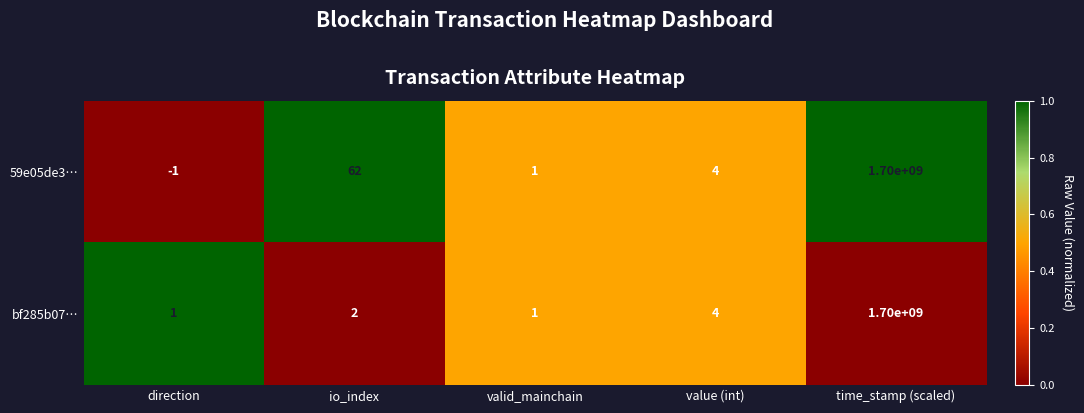

What is the sum of the 59e05de3… values at value (int) and io_index?

66